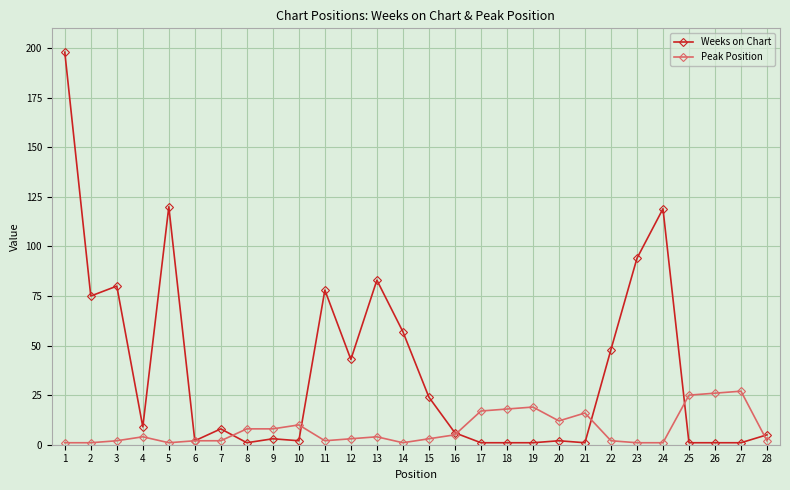

After their last crossing, which series has the higher values: Peak Position or Weeks on Chart?

Weeks on Chart